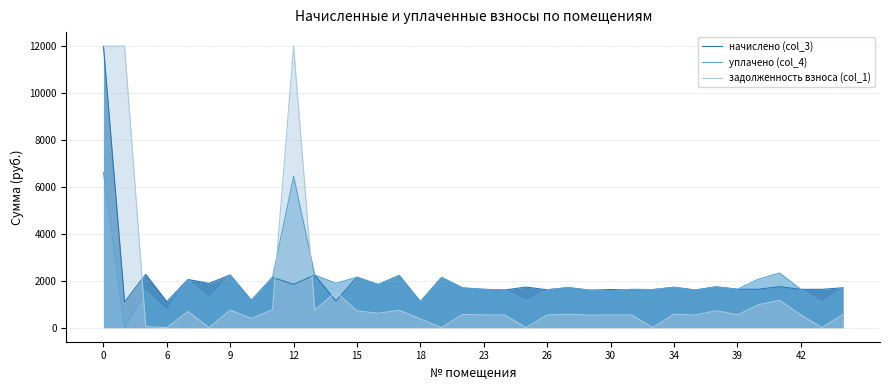

Rank the series by their average value, from highest to lowest.

начислено (col_3), уплачено (col_4), задолженность взноса (col_1)